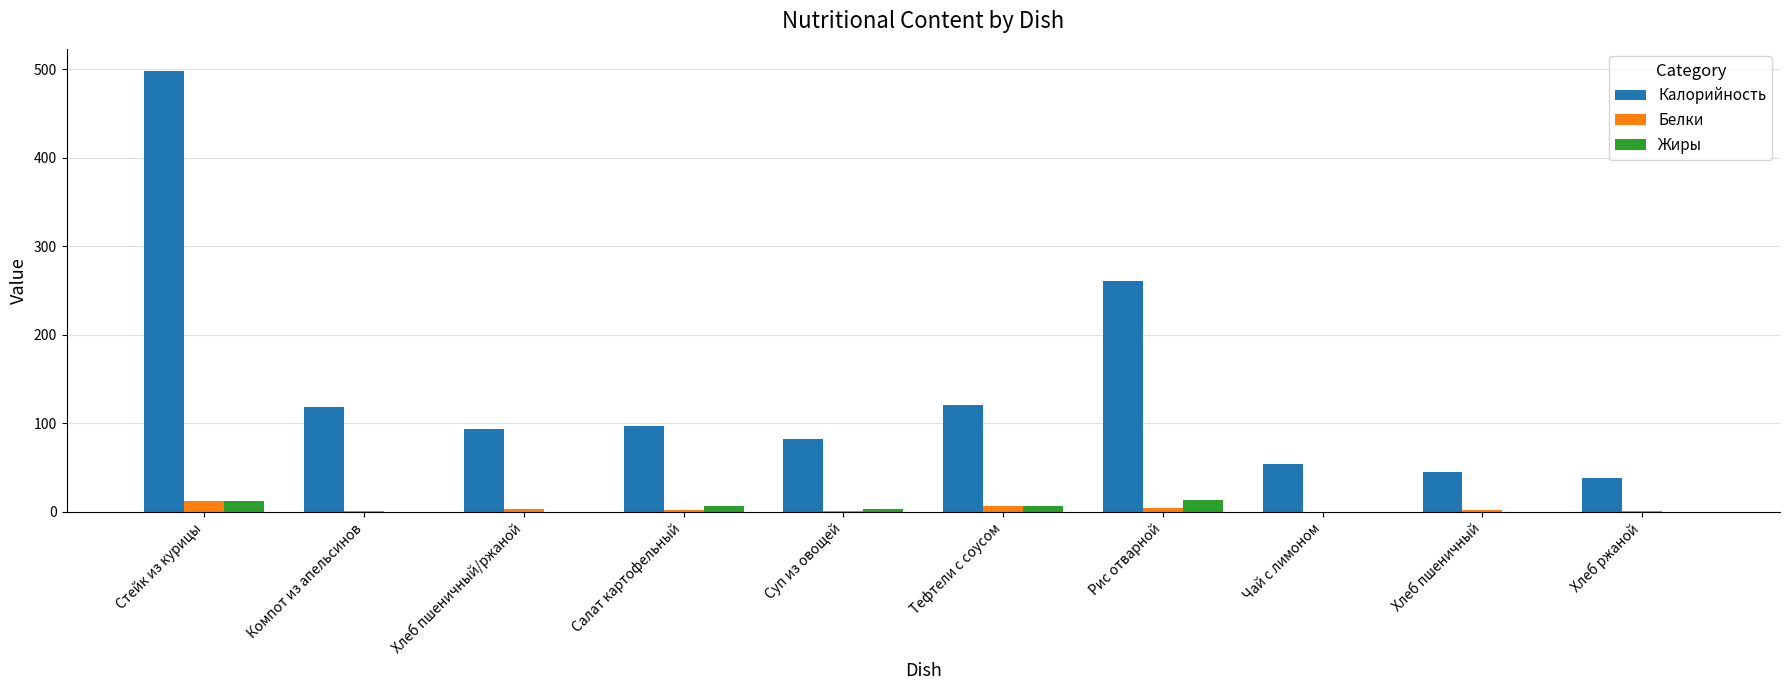

At which category is the sum across all series the highest?

Стейк из курицы